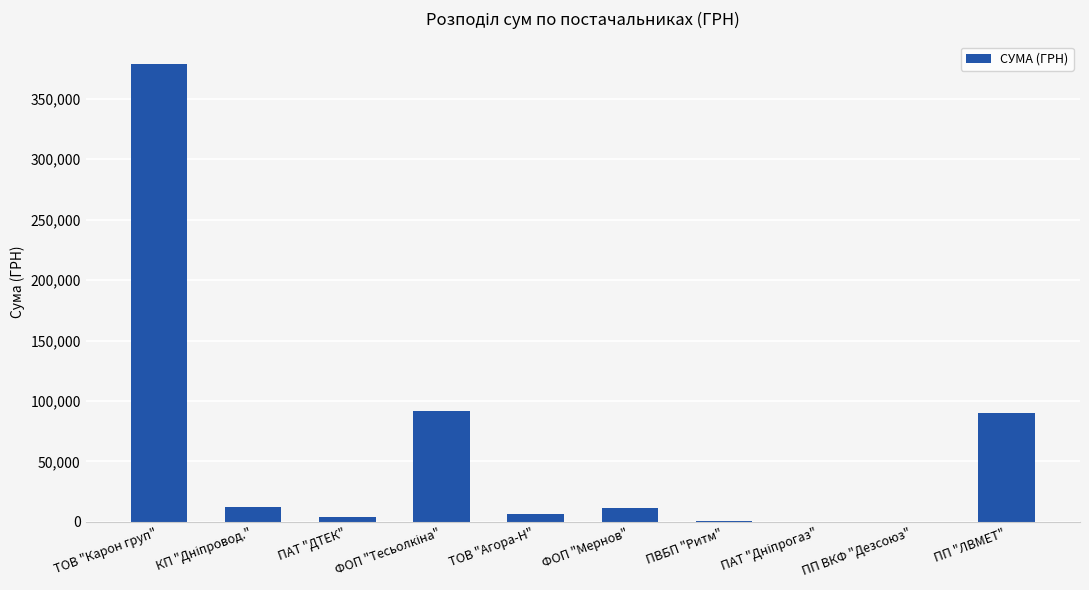

What value does the data have at ПП "ЛВМЕТ"?

90000.0